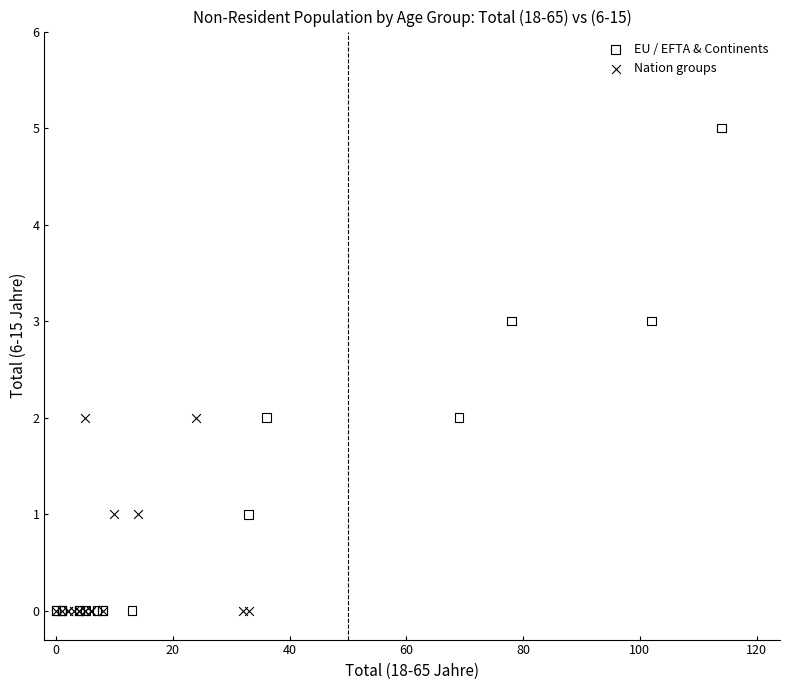

Which series has the widest spread of Y values?

EU / EFTA & Continents